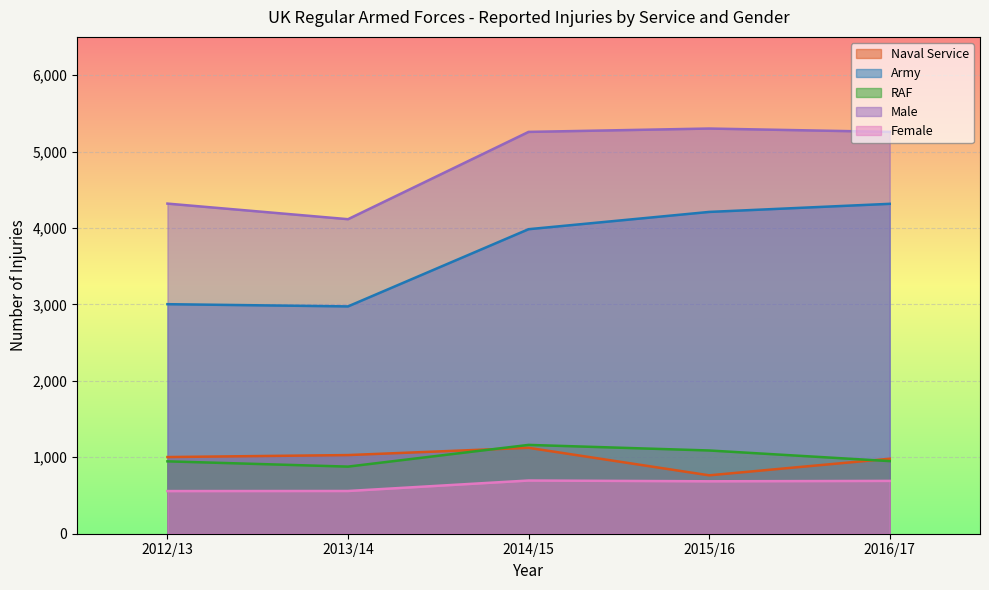

True or false: Female has a value of 168 at 2013/14.

False